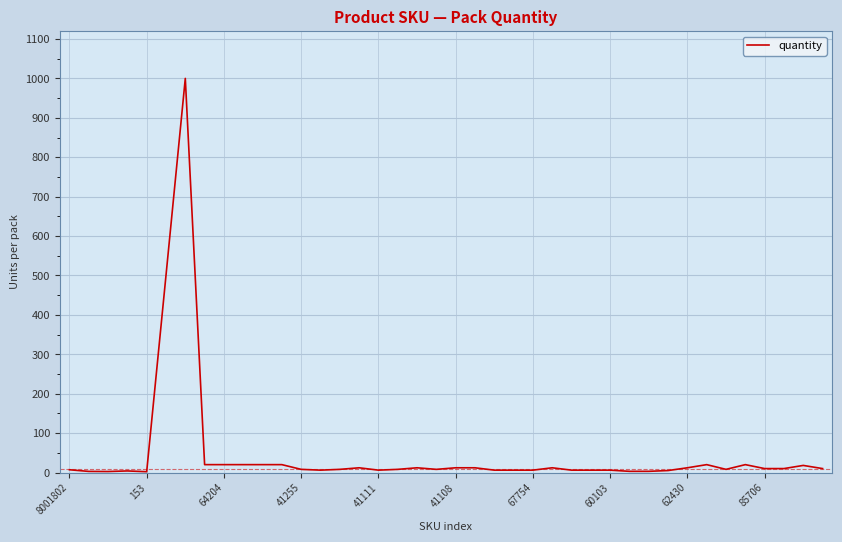

What is the greatest value displayed?

1000.0